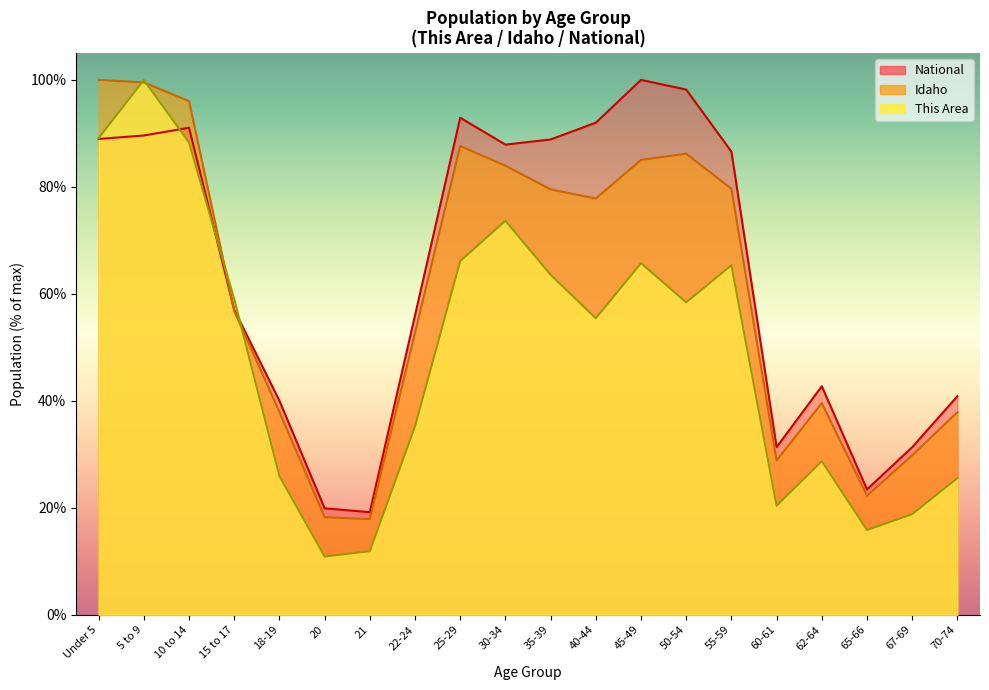

Reading left to right, extract all data points from this chart.

This Area: Under 5=89.1	5 to 9=100.0	10 to 14=88.3	15 to 17=59.0	18-19=25.9	20=10.9	21=11.9	22-24=35.2	25-29=66.1	30-34=73.7	35-39=63.6	40-44=55.4	45-49=65.7	50-54=58.4	55-59=65.3	60-61=20.4	62-64=28.7	65-66=15.8	67-69=18.8	70-74=25.5
Idaho: Under 5=100.0	5 to 9=99.5	10 to 14=96.0	15 to 17=56.8	18-19=37.9	20=18.2	21=17.9	22-24=52.7	25-29=87.7	30-34=84.0	35-39=79.5	40-44=77.8	45-49=85.0	50-54=86.2	55-59=79.7	60-61=28.8	62-64=39.6	65-66=22.3	67-69=29.8	70-74=37.9
National: Under 5=89.0	5 to 9=89.6	10 to 14=91.1	15 to 17=57.0	18-19=40.0	20=19.9	21=19.2	22-24=56.0	25-29=92.9	30-34=87.9	35-39=88.9	40-44=92.0	45-49=100.0	50-54=98.2	55-59=86.6	60-61=31.3	62-64=42.7	65-66=23.4	67-69=31.3	70-74=40.9